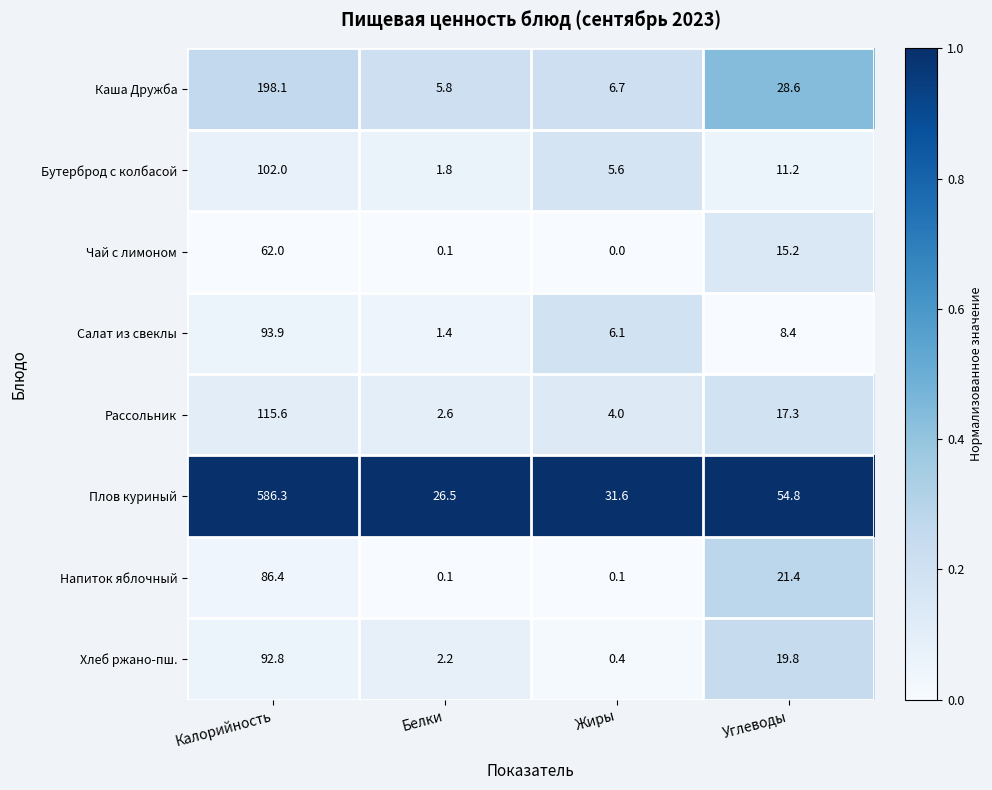

The Бутерброд с колбасой series shows 11.2 at Углеводы. True or false?

True